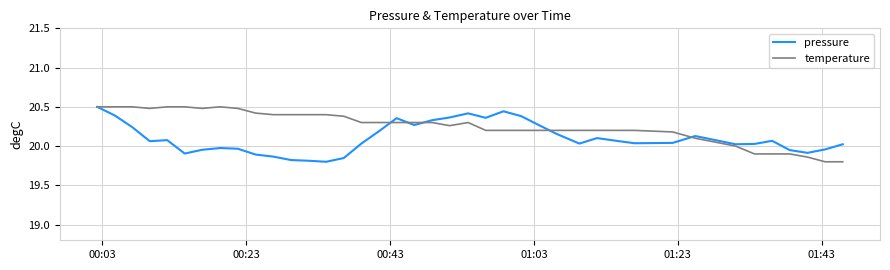

Which series has the largest total across all categories?

temperature